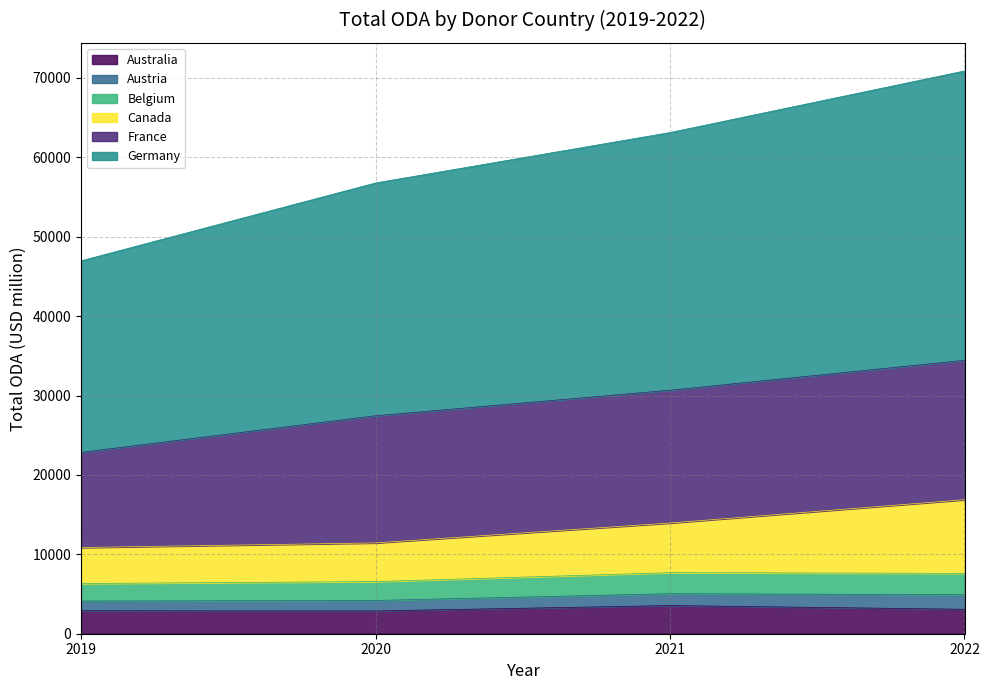

How many values in the Australia series exceed 3078?

2